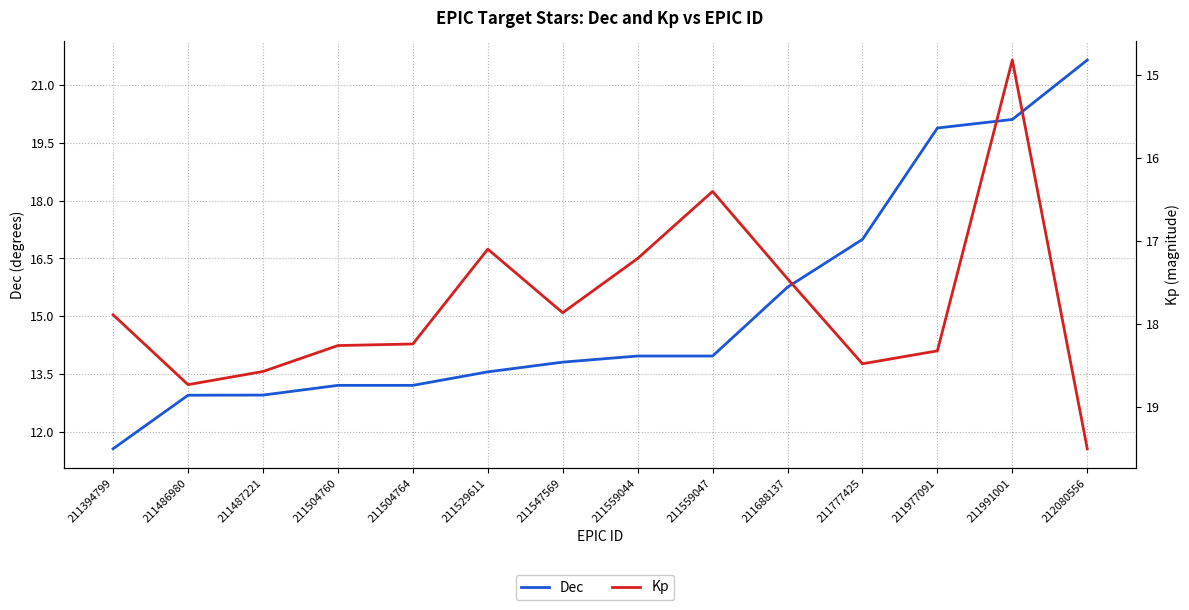

Which category has the lowest value in the Dec series?

211394799